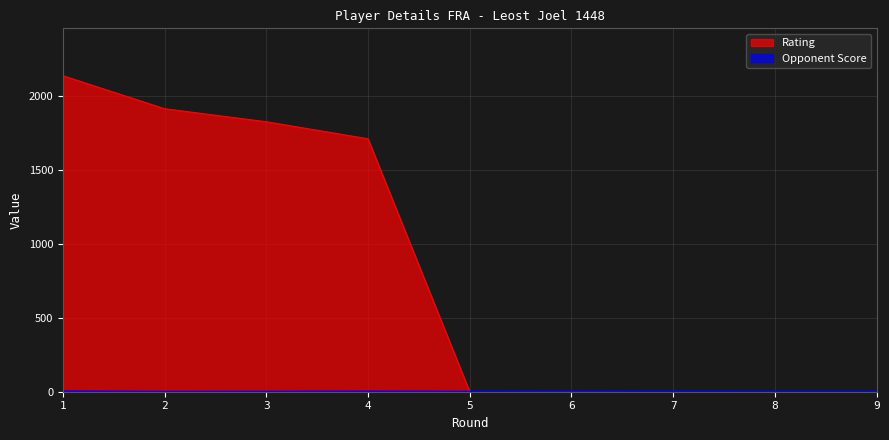

What is the minimum value for Opponent Score?

2.0